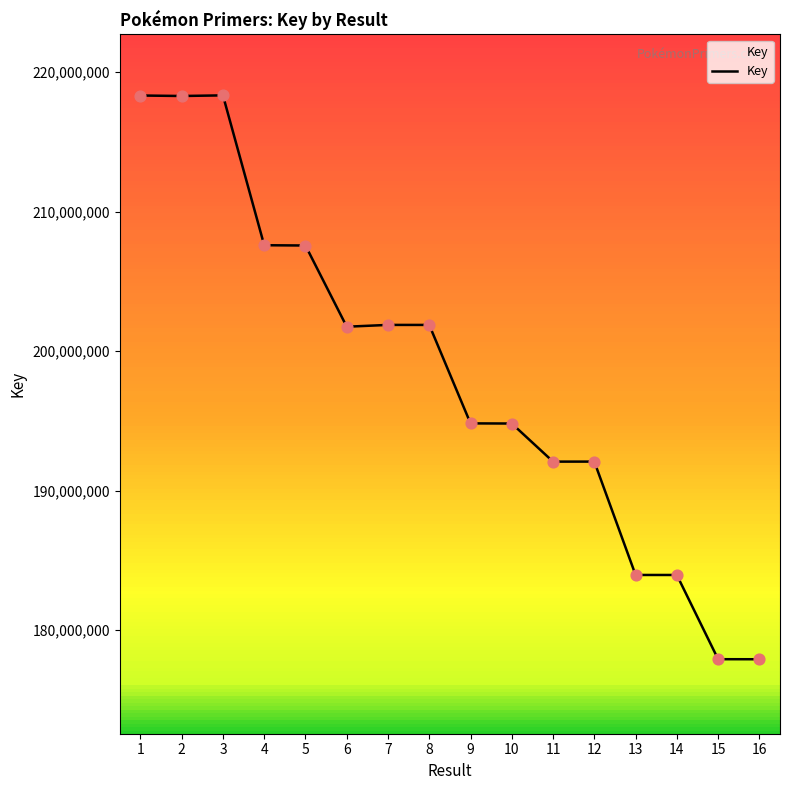

What is the change in value from 2 to 12?

-26204107